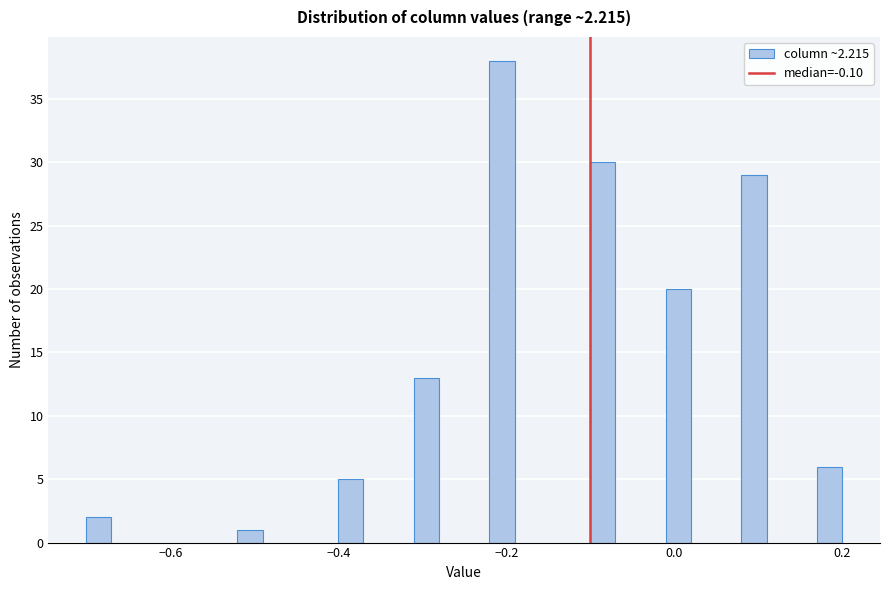

Around what value on the x-axis is the tallest bar? Give the approximate position of its centre, as read against the axis.

-0.20